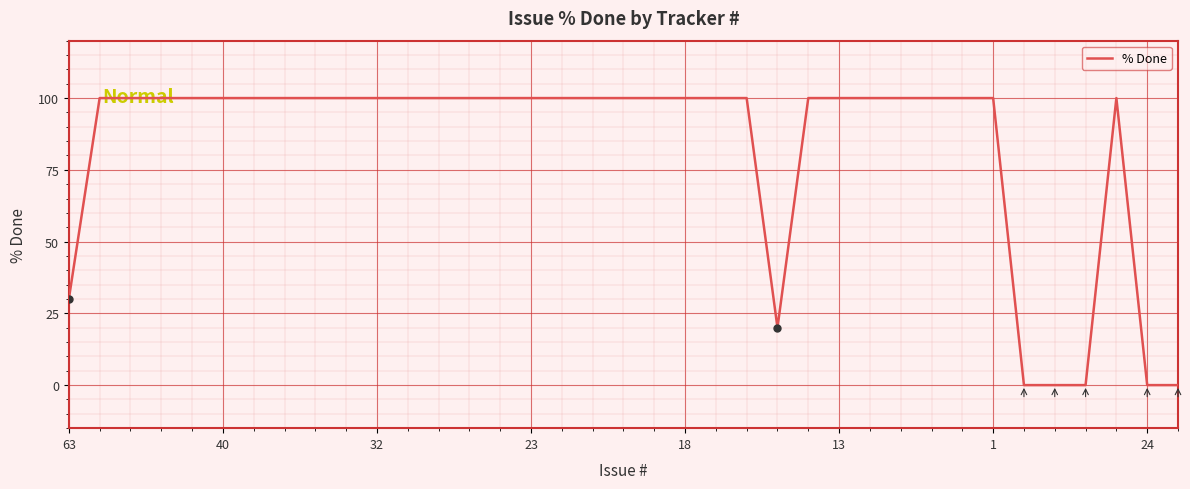

What is the greatest value displayed?

100